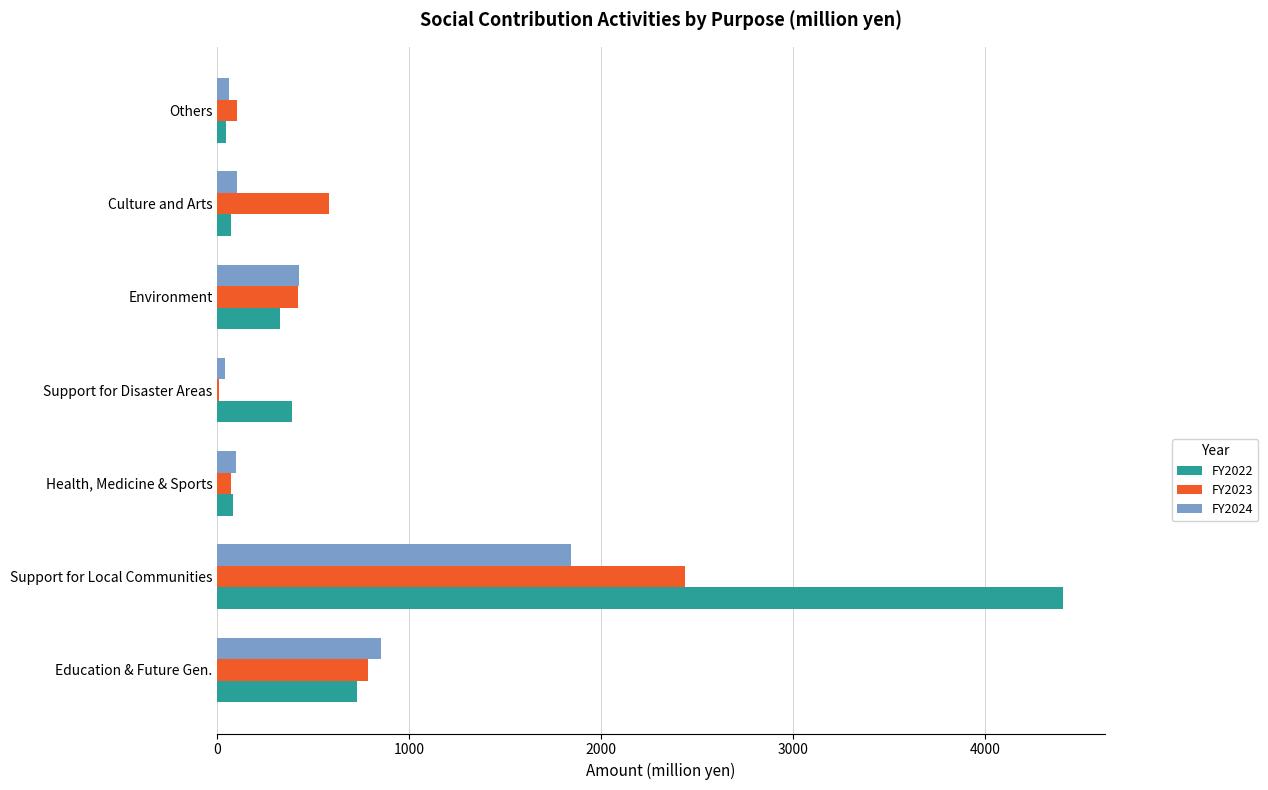

At which category is the sum across all series the highest?

Support for Local Communities